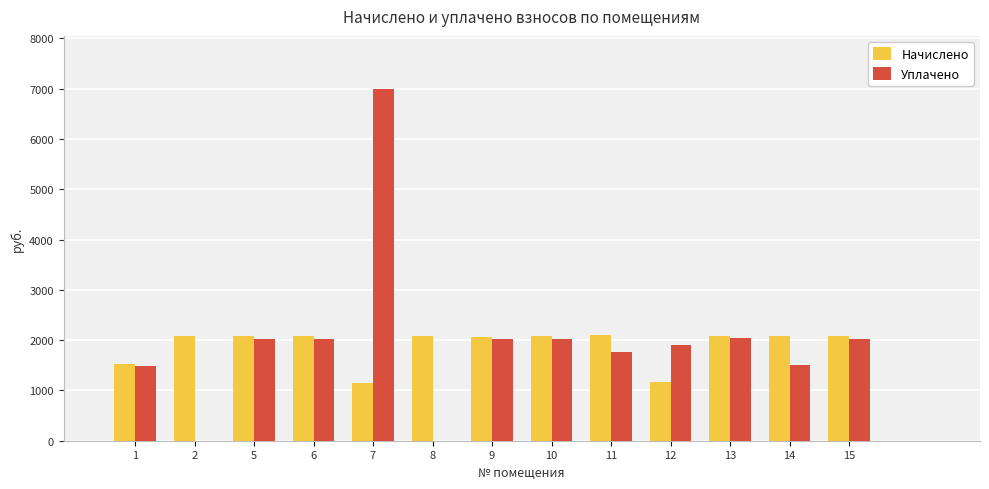

How many groups of bars are there?

13